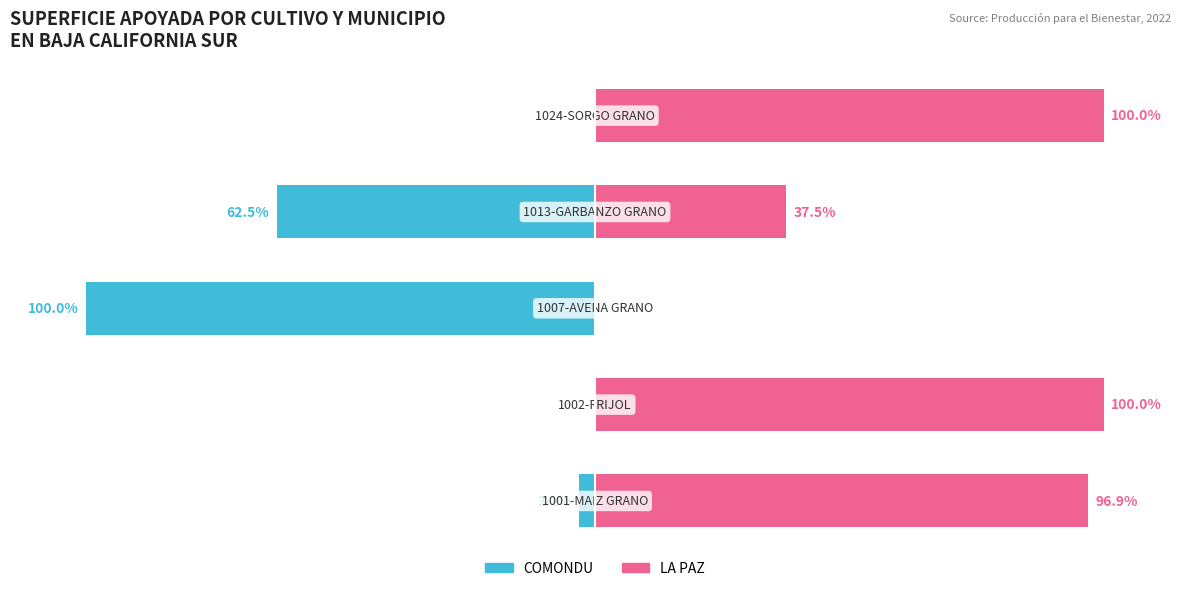

True or false: COMONDU has a value of 0.0 at 1.

True